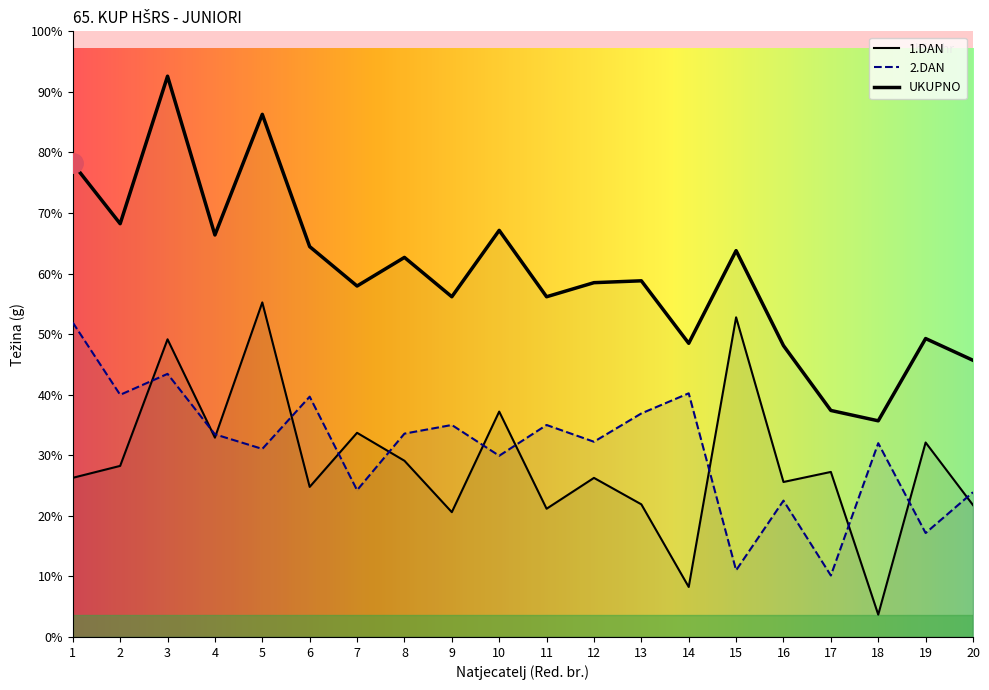

In 2.DAN_Weight, how many points are lower than both neighbors (excluding endpoints)?

8